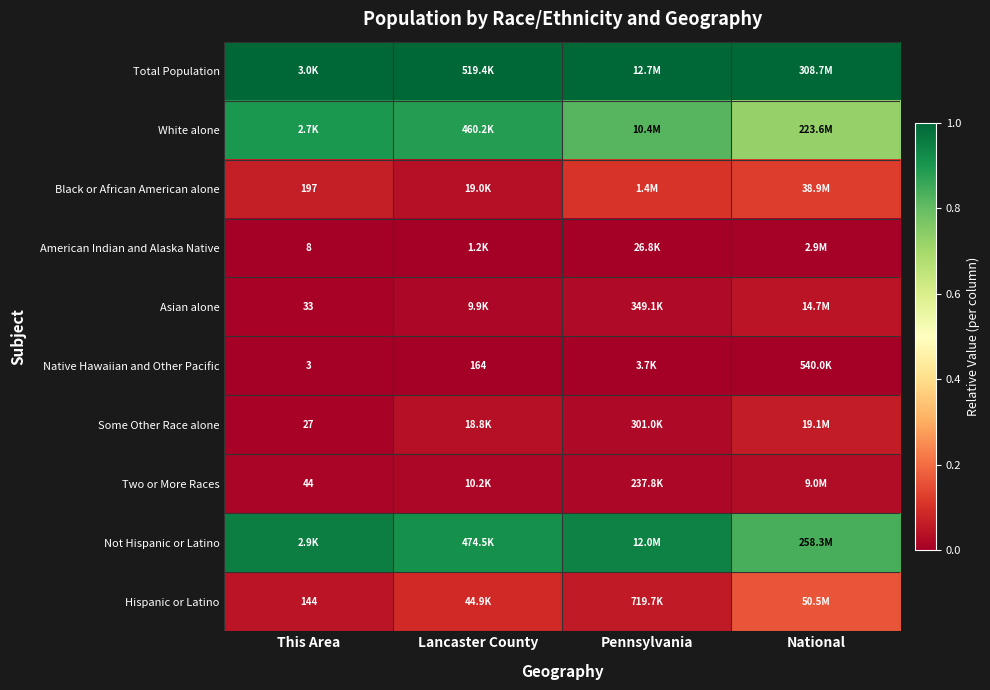

What is the spread (max minus min) of values at National?

1.0